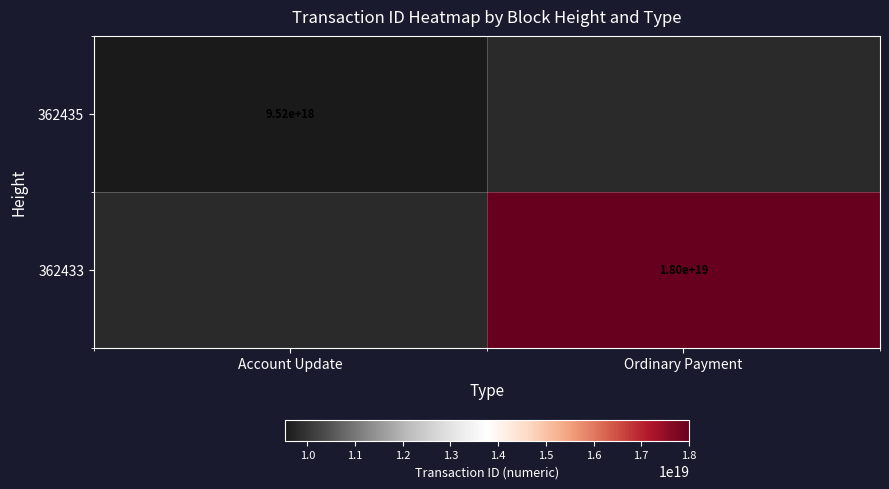

The 362435 series shows 17031492531221540864.0 at Account Update. True or false?

False